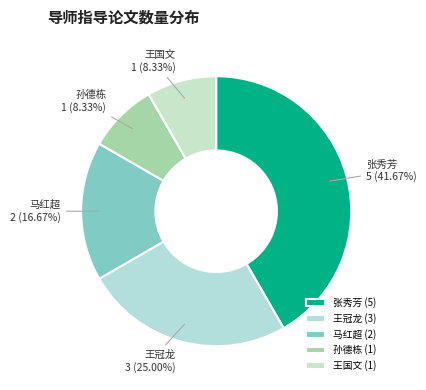

Is there a majority slice in this chart?

No